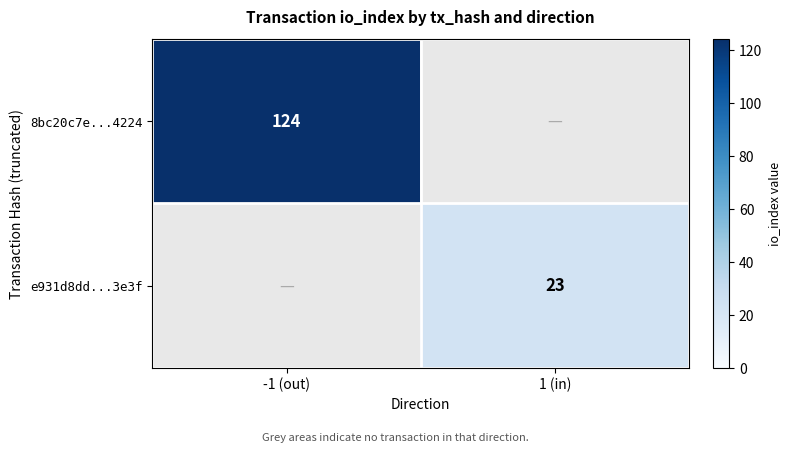

True or false: e931d8dd...3e3f has a value of 23 at 1 (in).

True